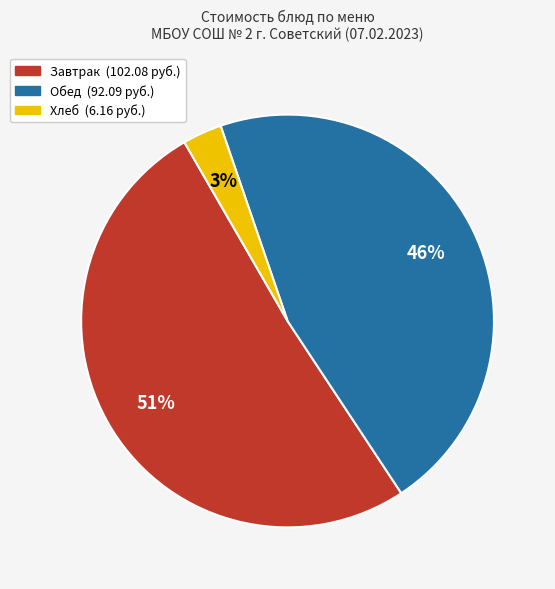

To the nearest percent, what is the average slice percentage?

33%